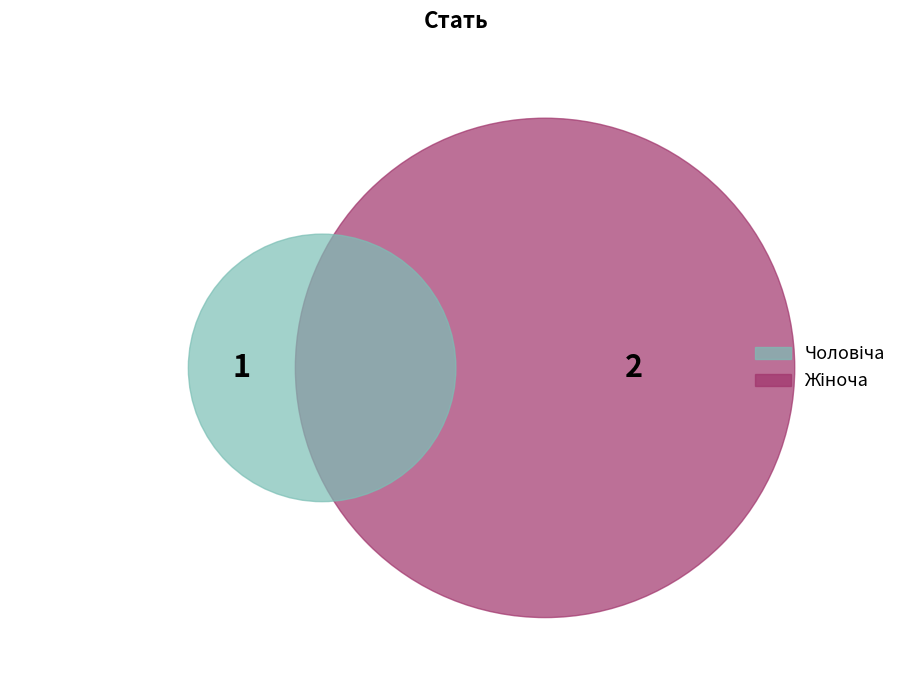

Is Чоловіча the majority of the pie?

No